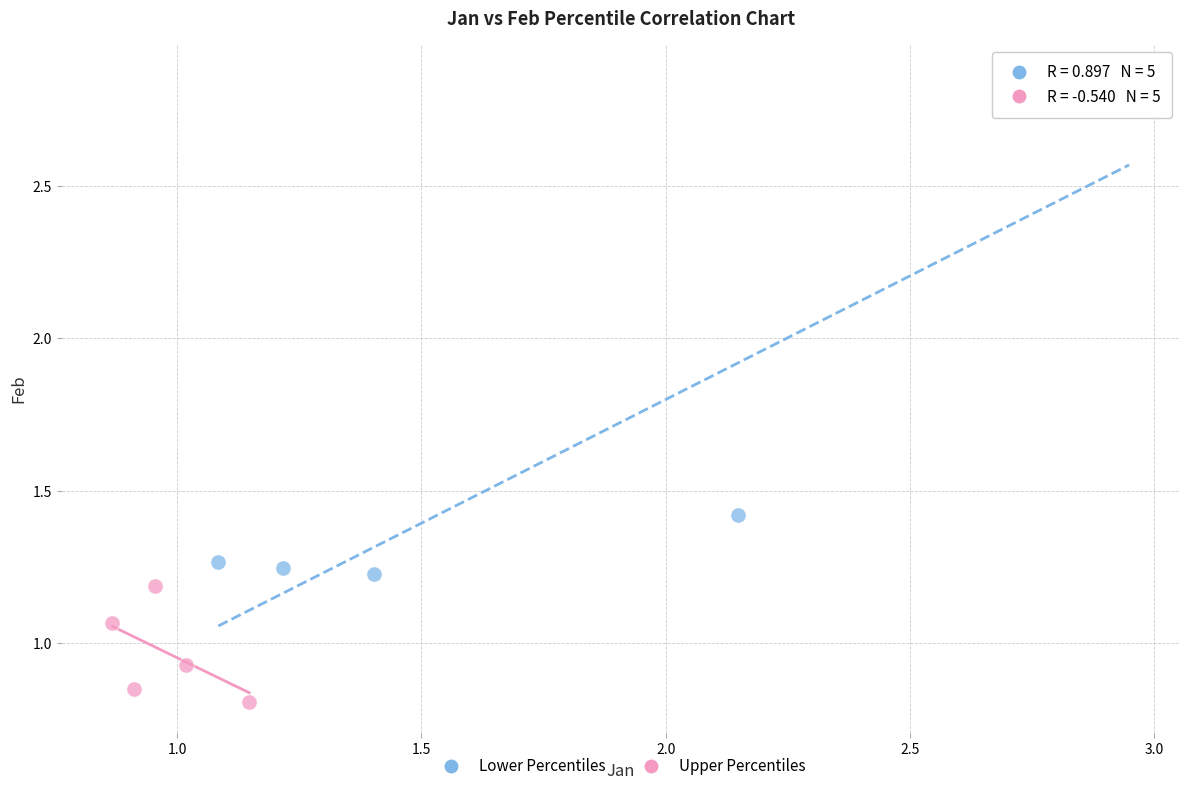

Which series contains the lowest Y value?

Upper Percentiles